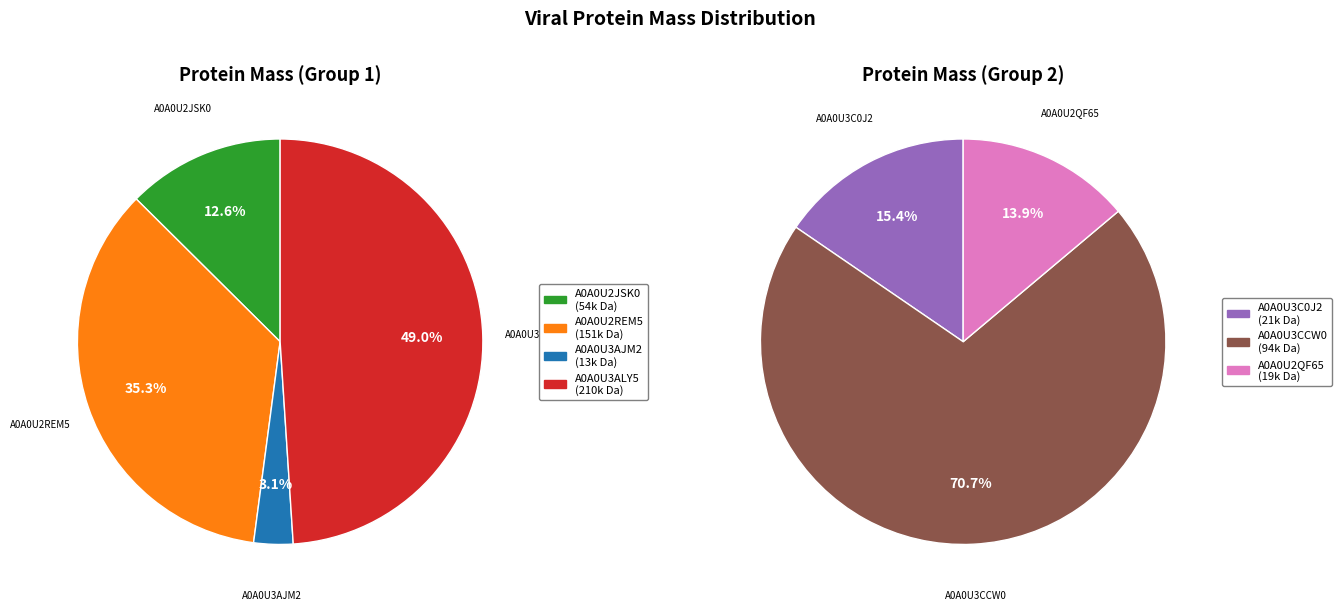

True or false: A0A0U2JSK0 accounts for 2% of the total.

False